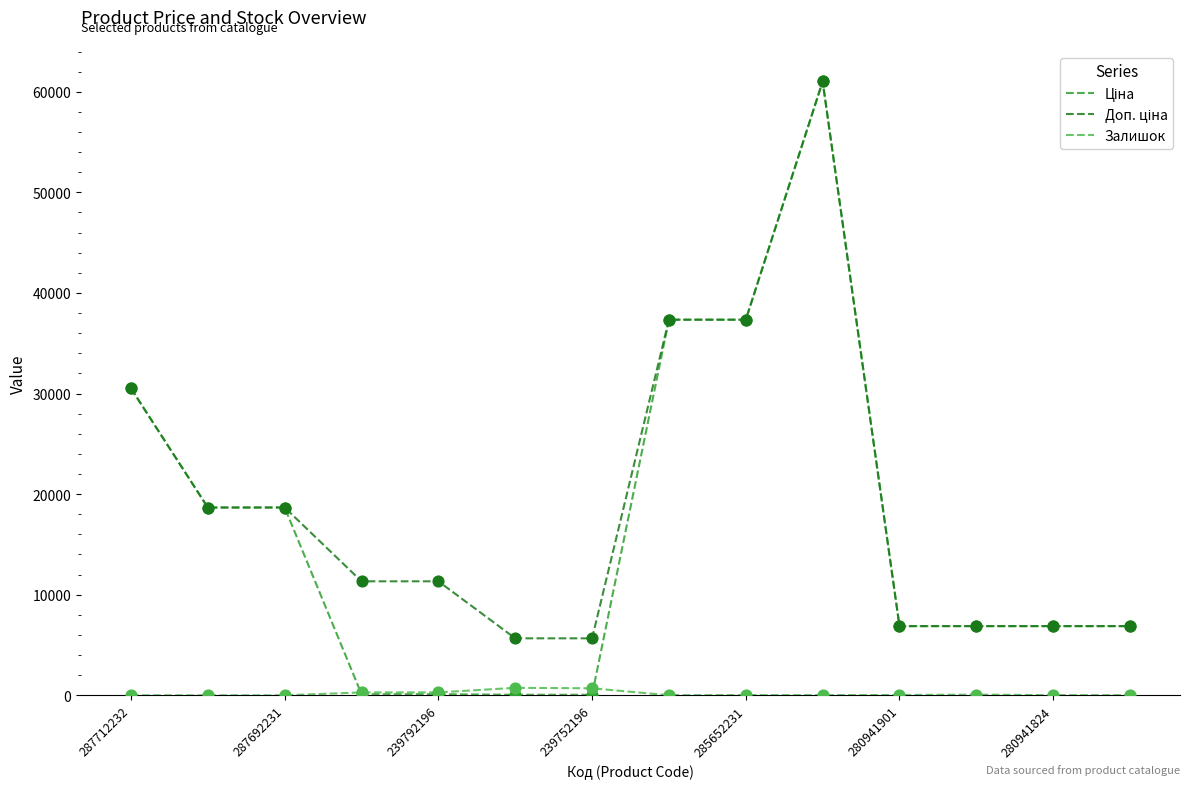

What is the maximum value shown in the chart?

61024.7